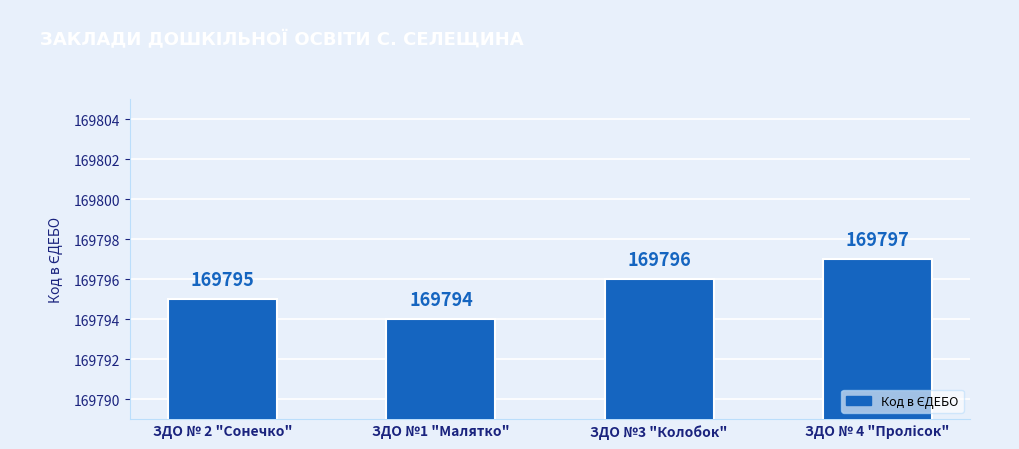

Reading right to left, transcribe all the data shown in this chart.

169797	169796	169794	169795